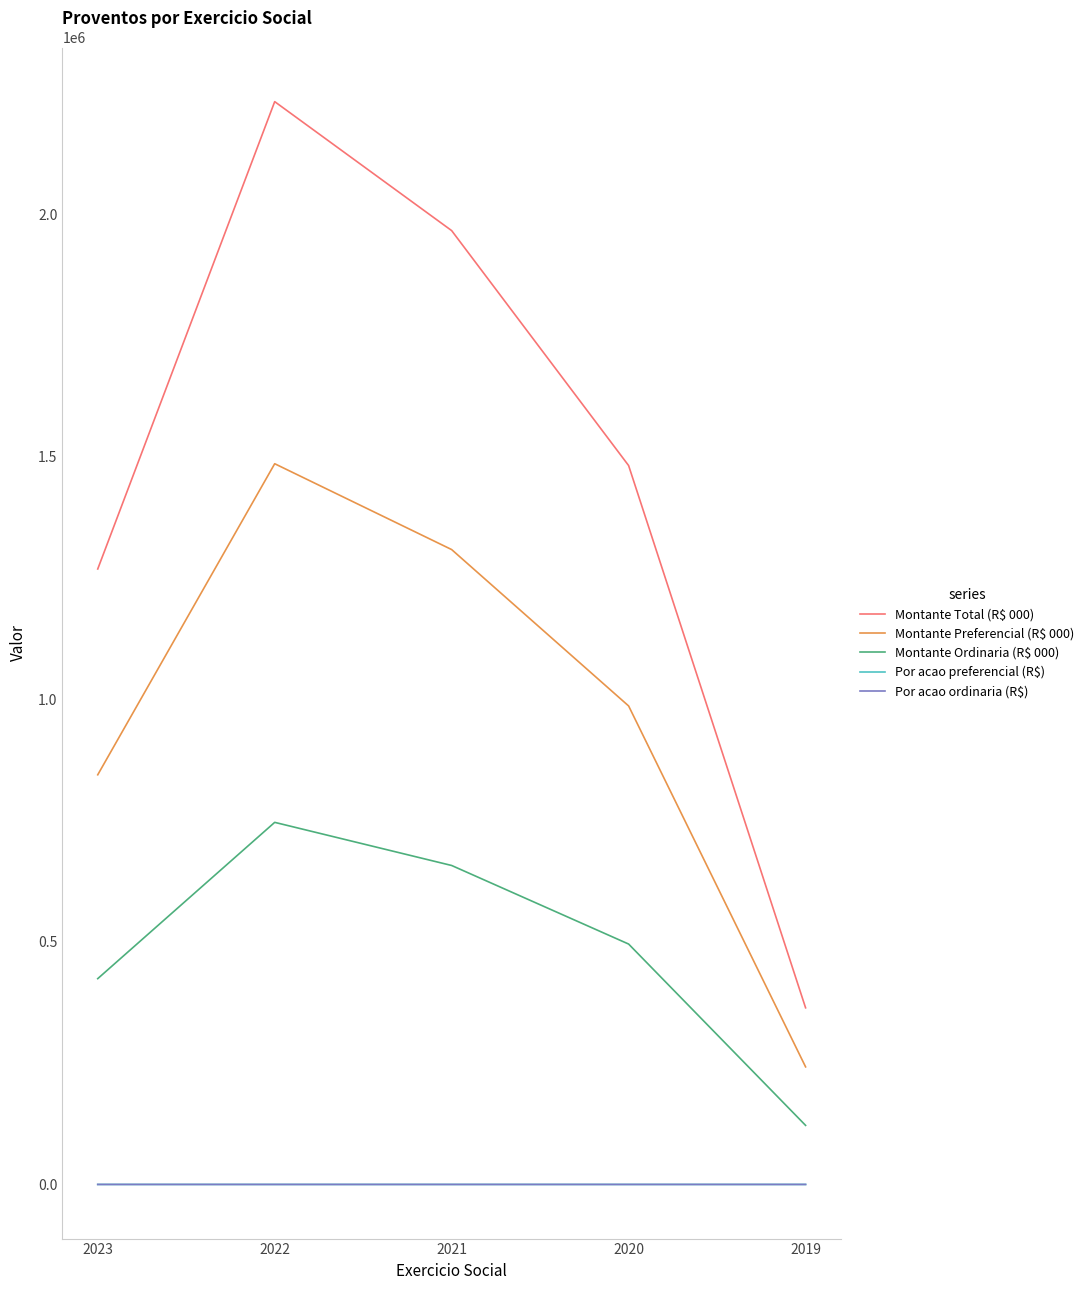

How many lines are shown in the chart?

5